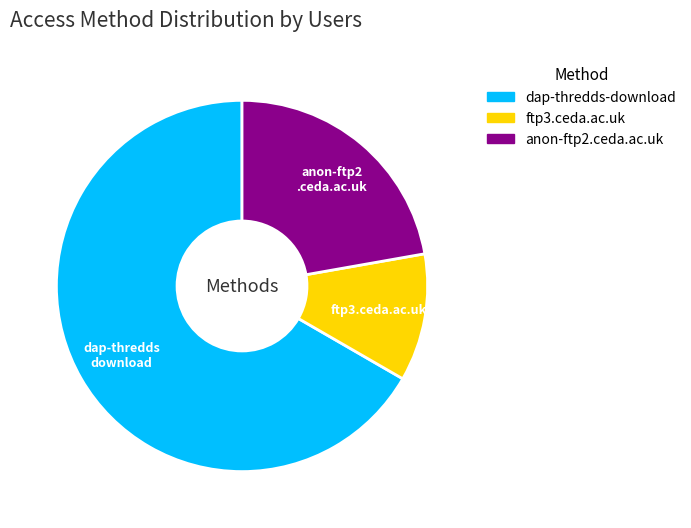

The dap-thredds-download slice represents 72% of the pie. True or false?

False